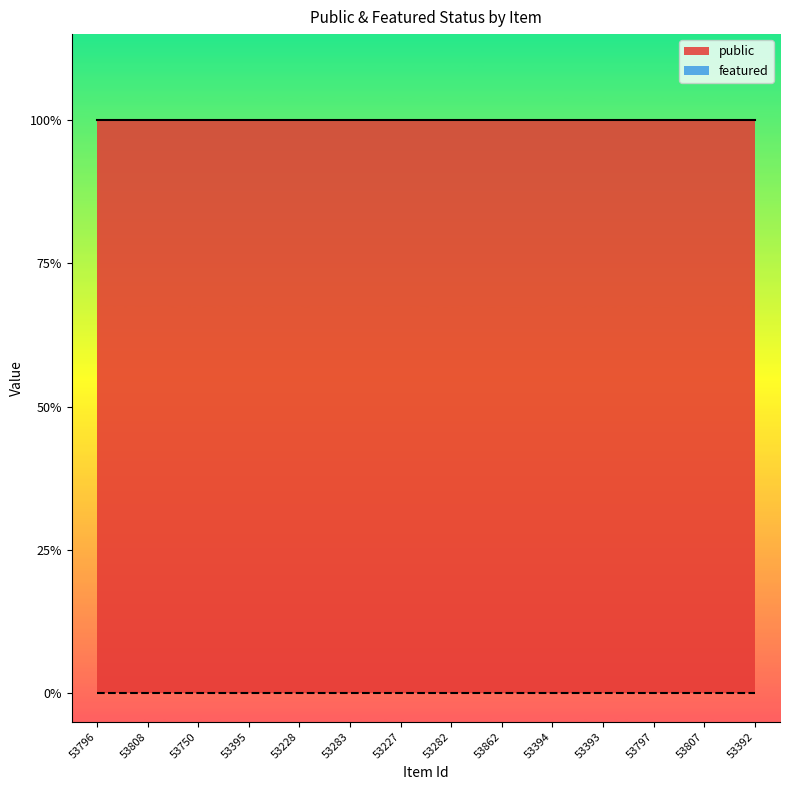

At which category is the sum across all series the highest?

53796